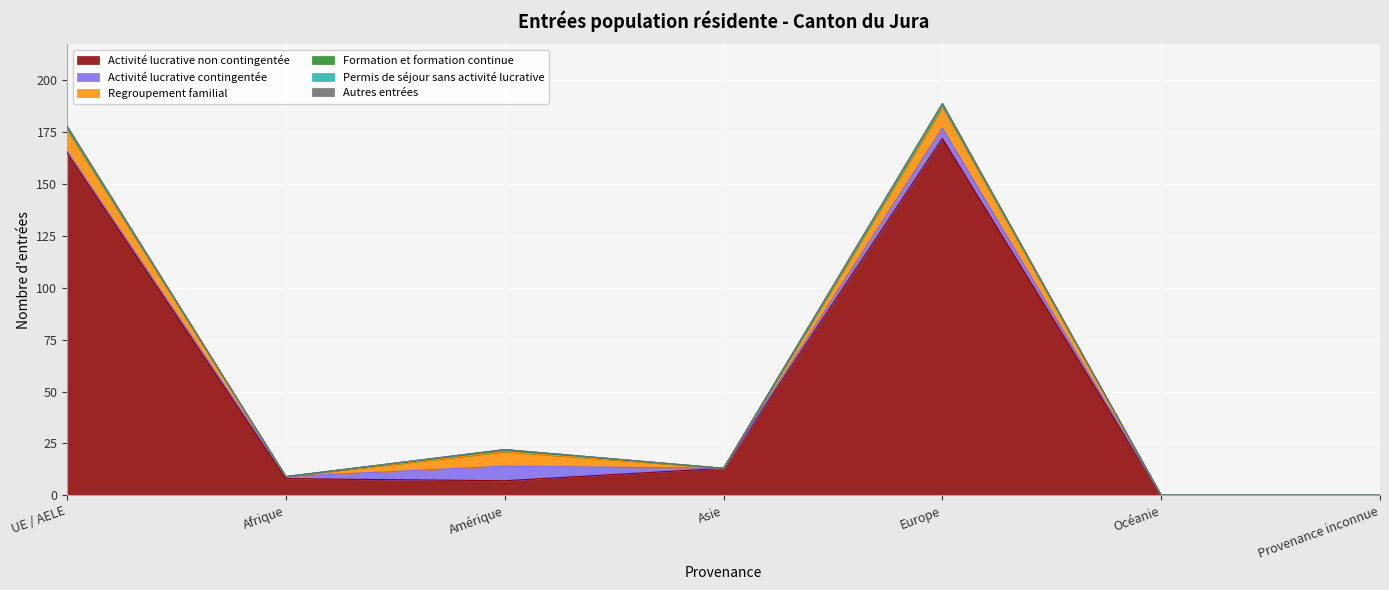

Count the number of categories in the chart.

7